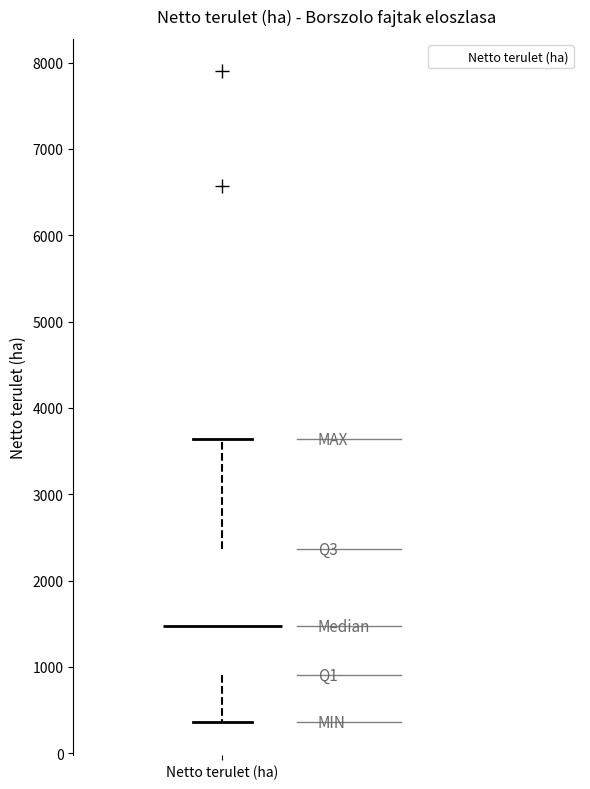

Where is the upper edge of the box for Netto terulet (ha) on the y-axis? The values are not printed on the chart, so give them approximately, as read against the axis.

2400